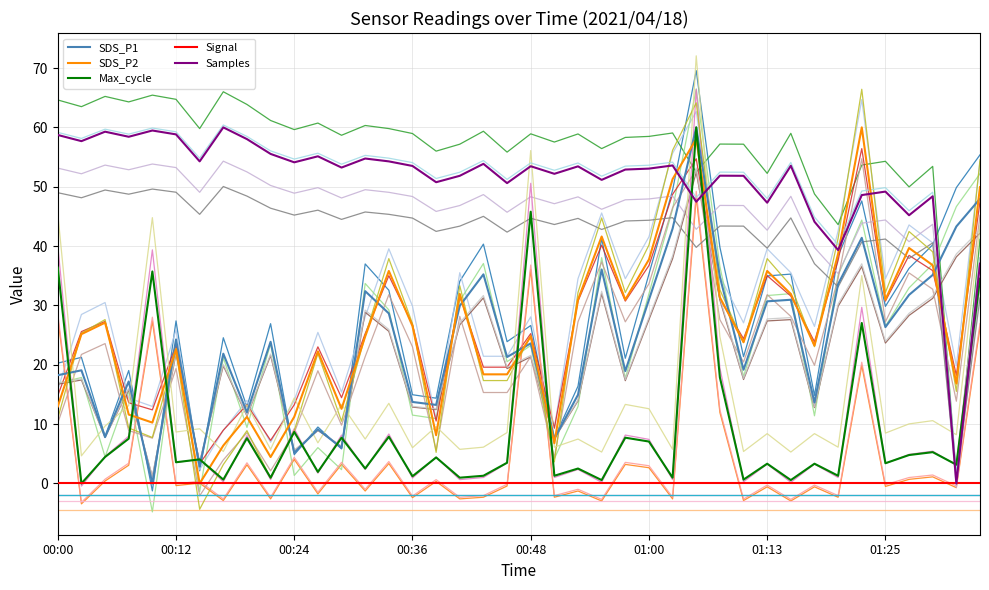

How many lines are shown in the chart?

25